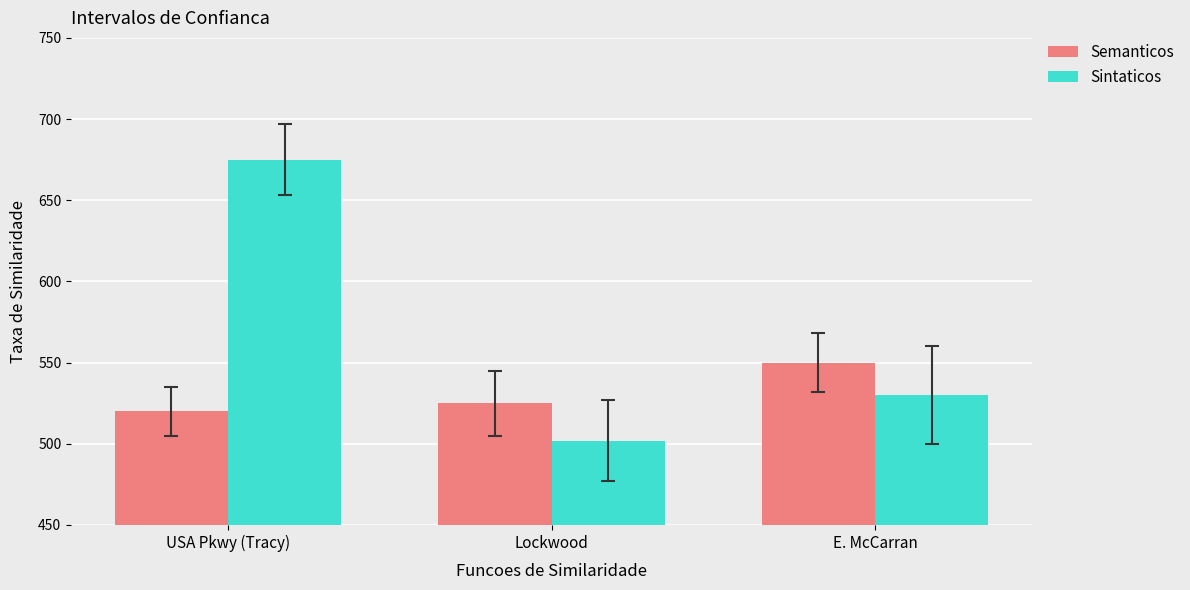

What is the sum of all Sintaticos values?

1707